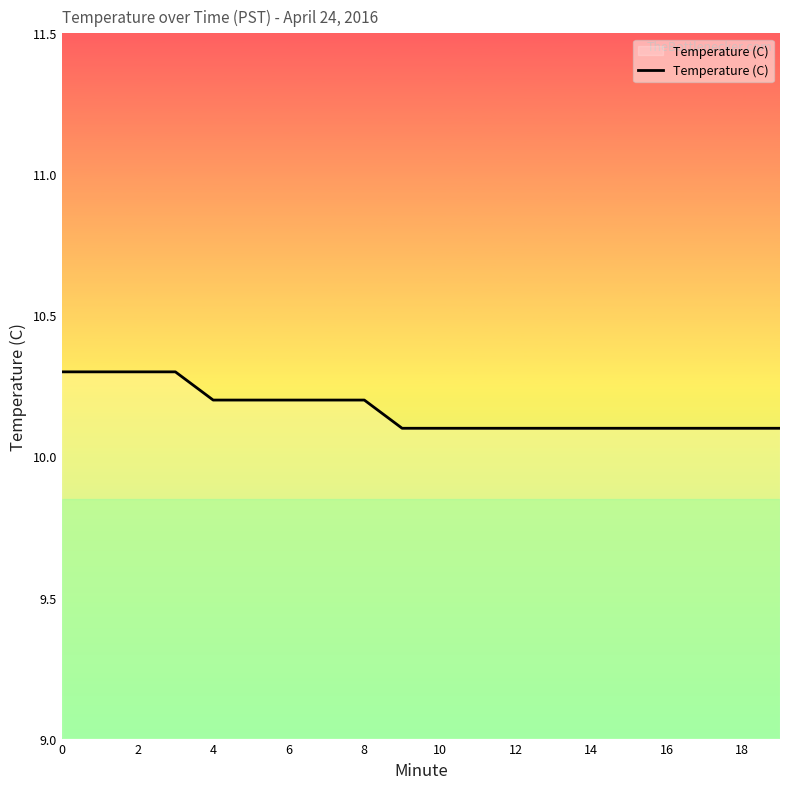

What is the minimum value shown in the chart?

10.1